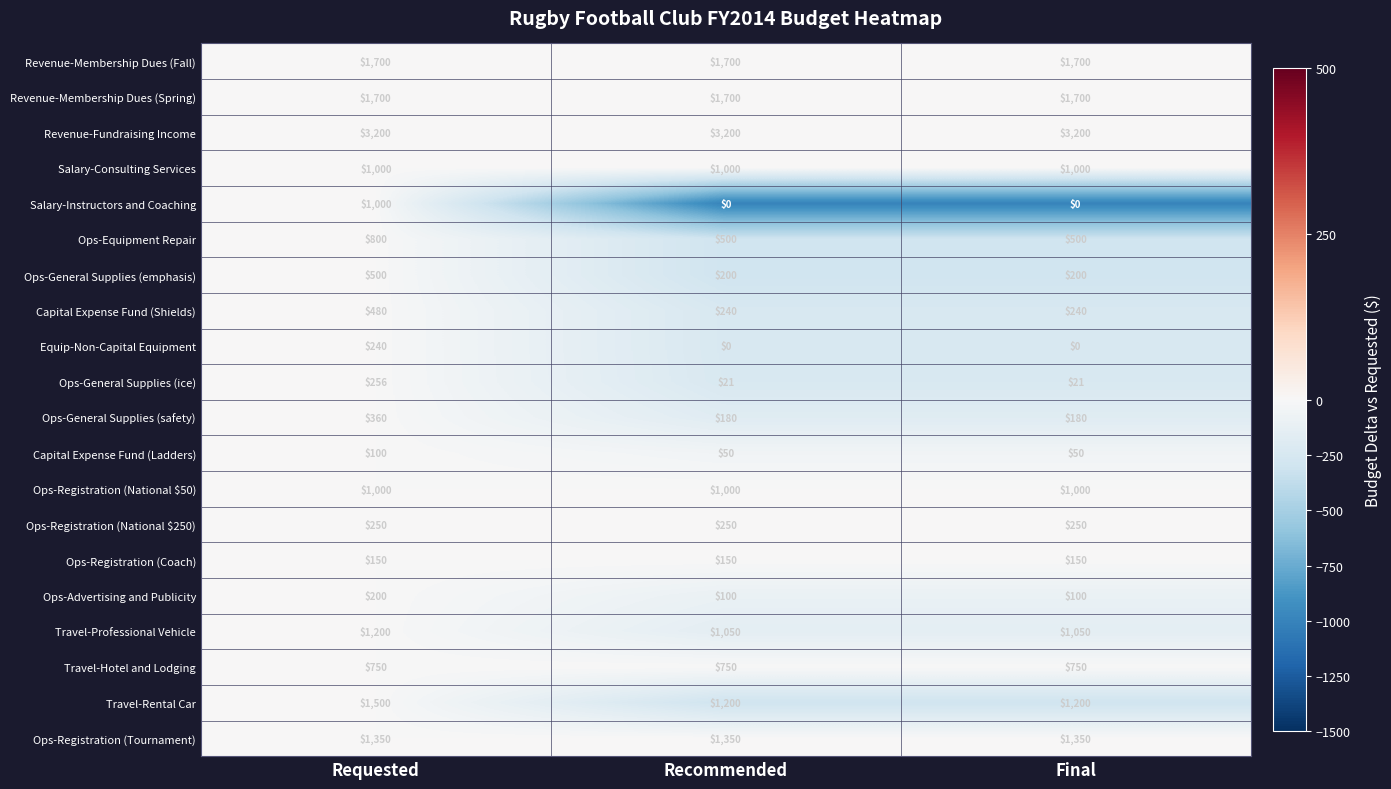

What is the sum of the Capital Expense Fund (Ladders) values at Requested and Final?

150